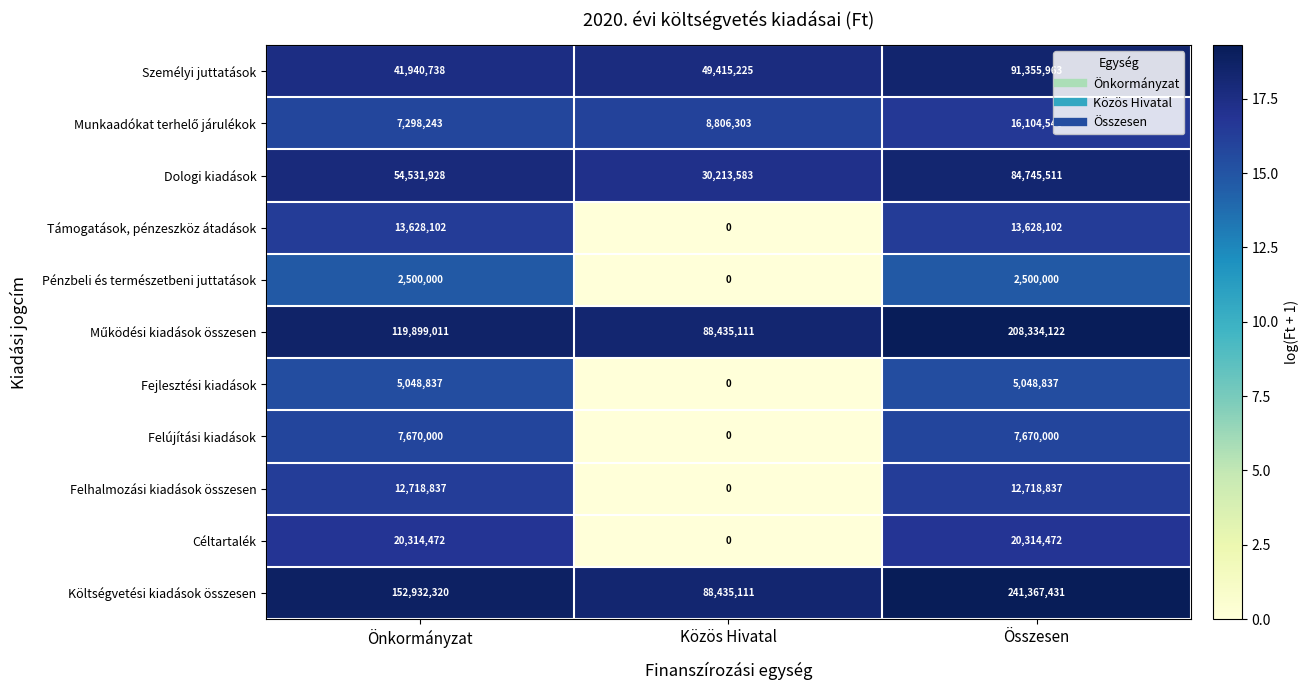

Which series has the largest total across all categories?

Költségvetési kiadások összesen